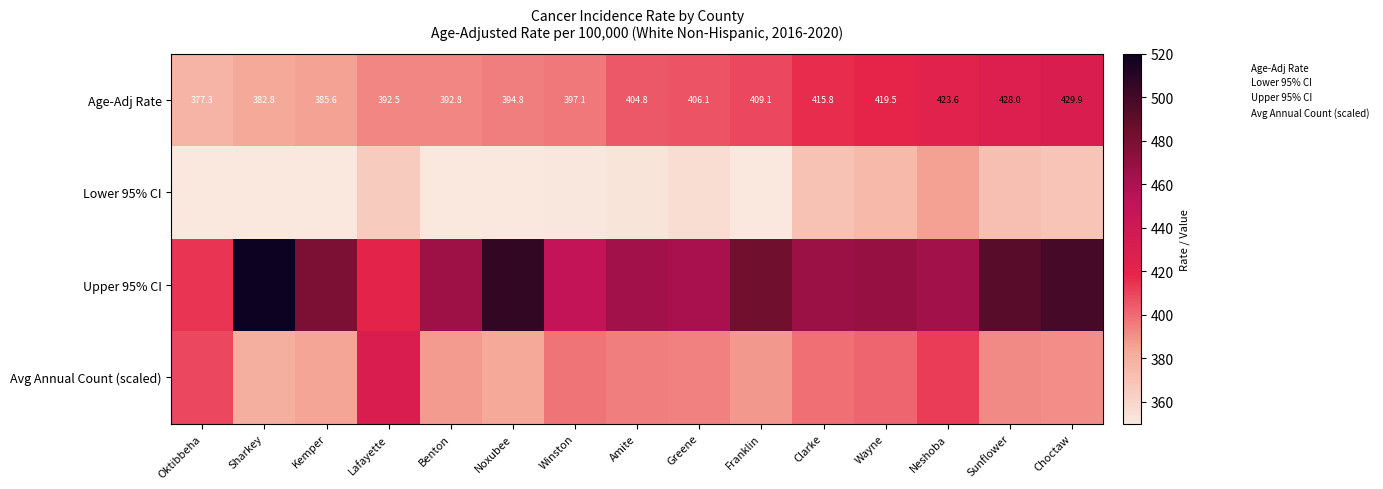

List the labels in order of Age-Adj Rate value, largest first.

Choctaw, Sunflower, Neshoba, Wayne, Clarke, Franklin, Greene, Amite, Winston, Noxubee, Benton, Lafayette, Kemper, Sharkey, Oktibbeha